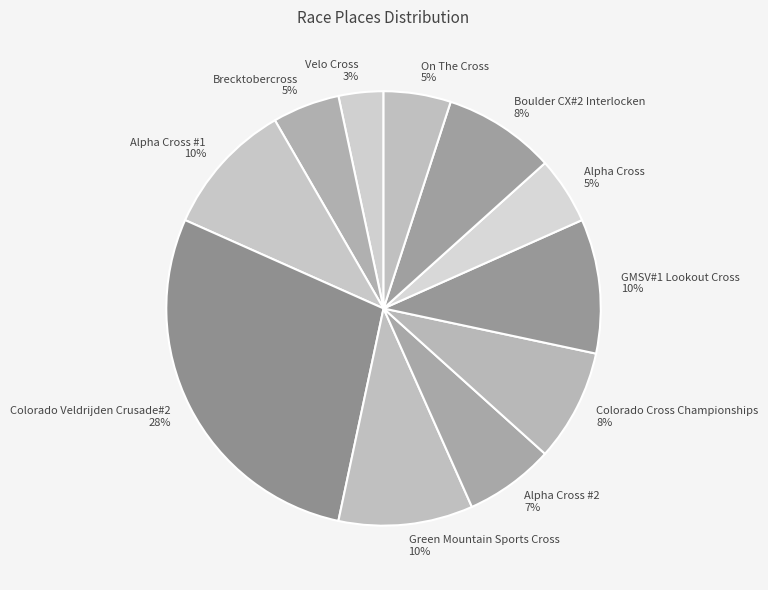

What percentage is the GMSV#1 Lookout Cross slice, to the nearest percent?

10%